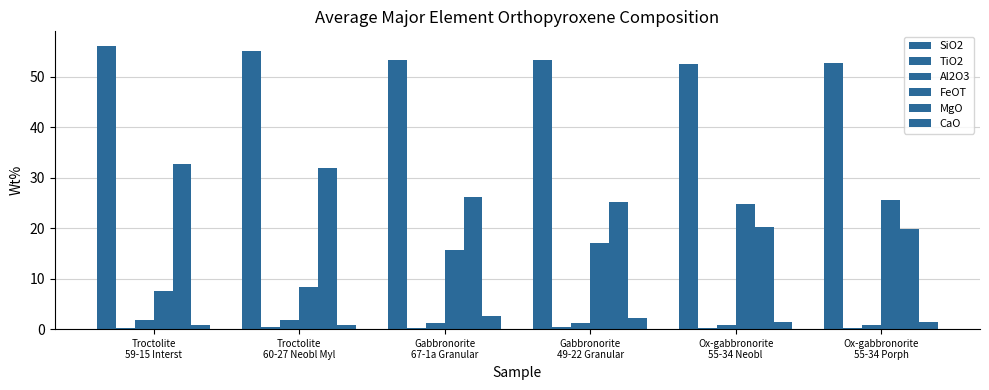

How many bars are there in each group?

6